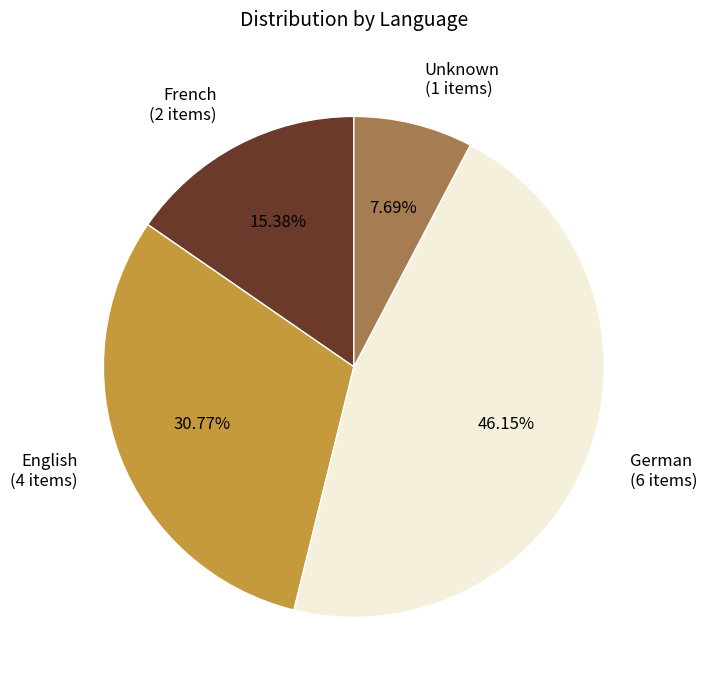

Do German (6 items) and French (2 items) together represent more than half of the pie?

Yes